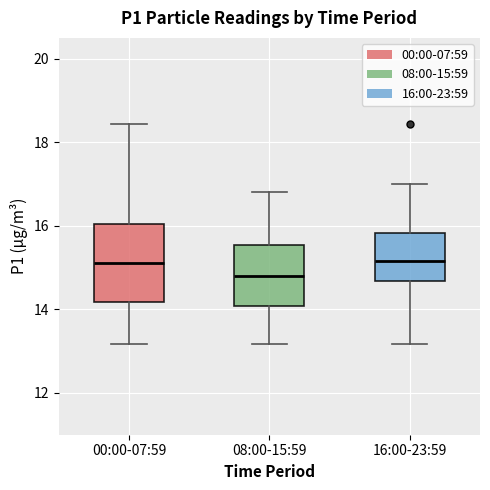

Comparing the boxes themselves (not the whiskers), which one is the tallest?

00:00-07:59